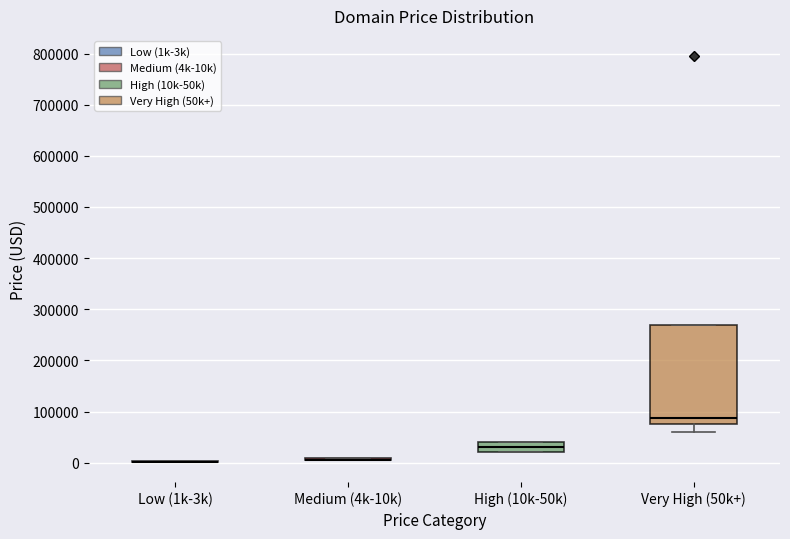

Comparing the boxes themselves (not the whiskers), which one is the tallest?

Very High (50k+)